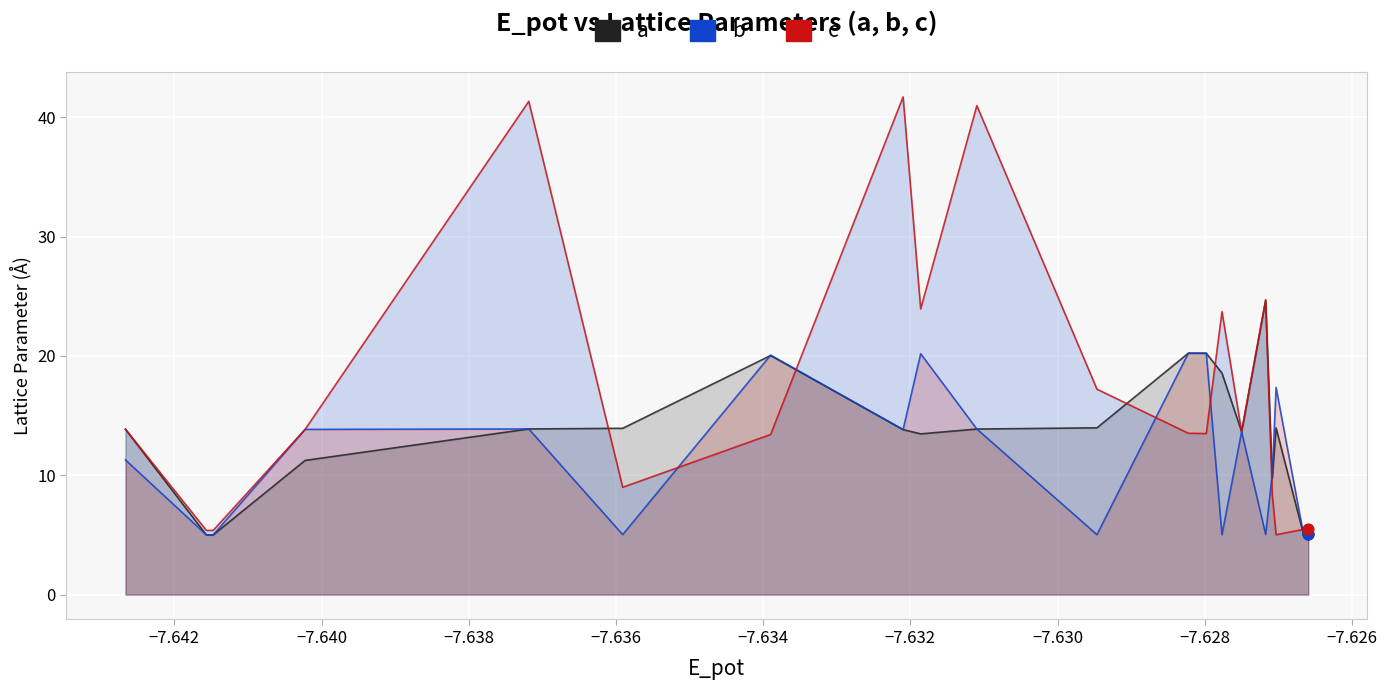

Which series has the widest spread of Y values?

c